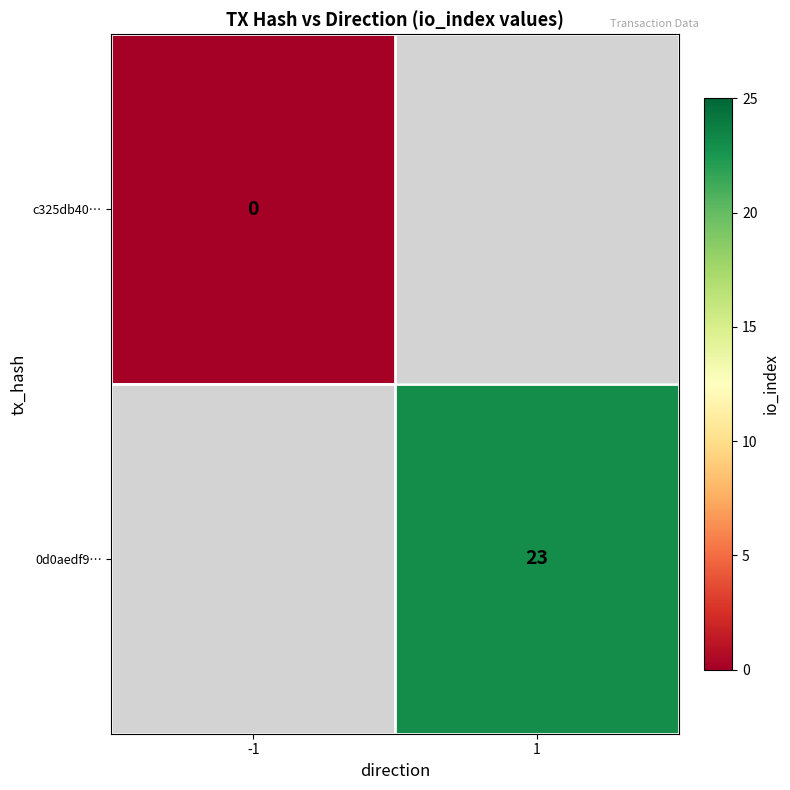

How many data points does each series have?

2